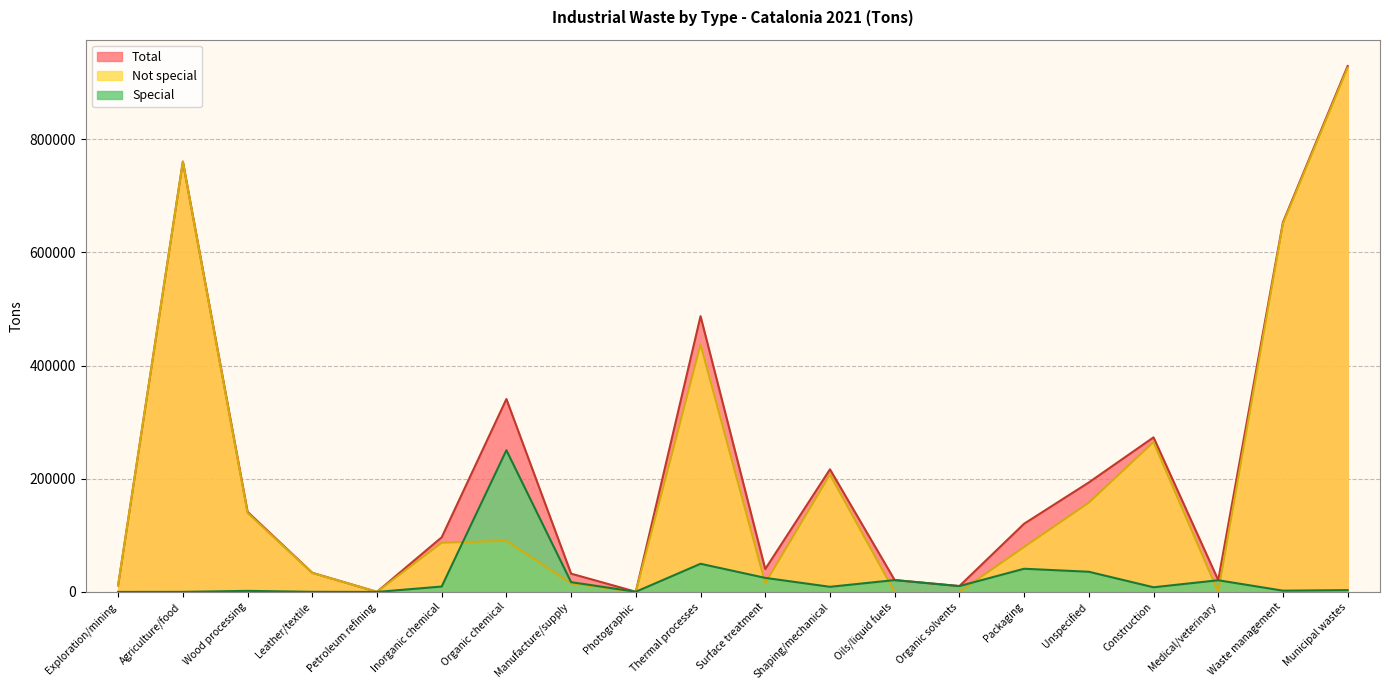

Is it true that Special equals 20685 at Medical/veterinary?

True